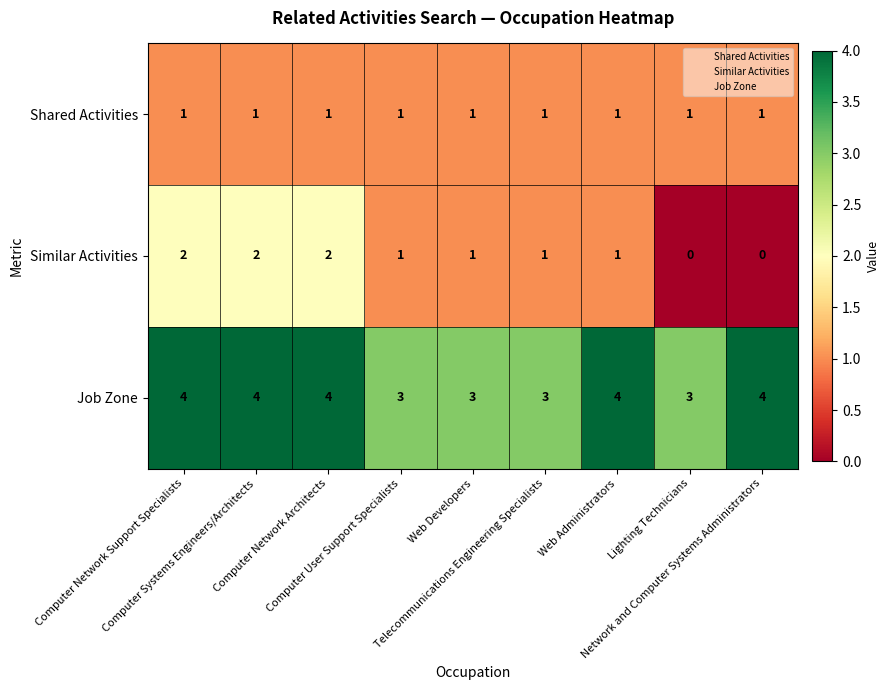

What is the average value of the Job Zone series?

4